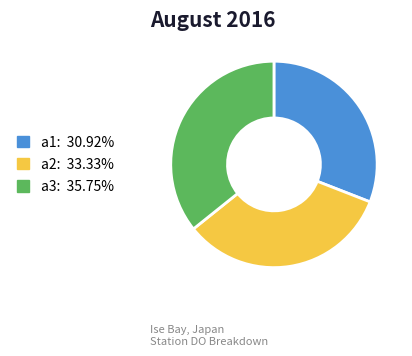

Does any single category account for the majority?

No